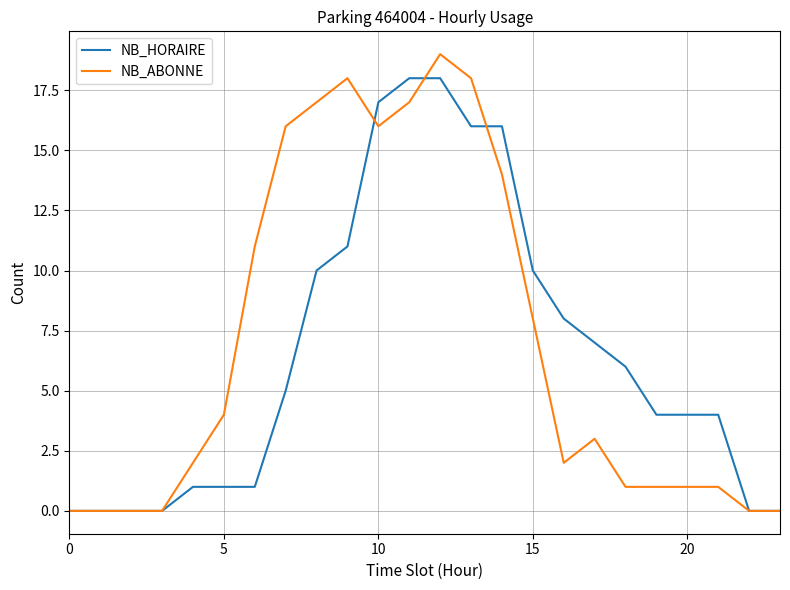

Rank the series by their maximum value, from lowest to highest.

NB_HORAIRE, NB_ABONNE